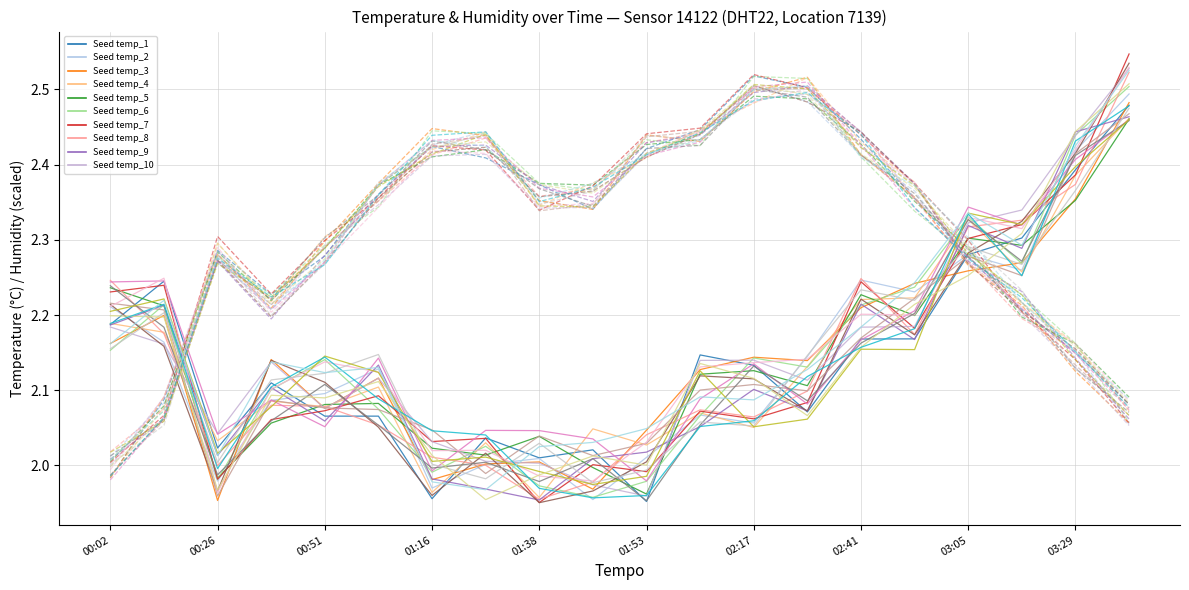

Does the chart have visible grid lines?

Yes